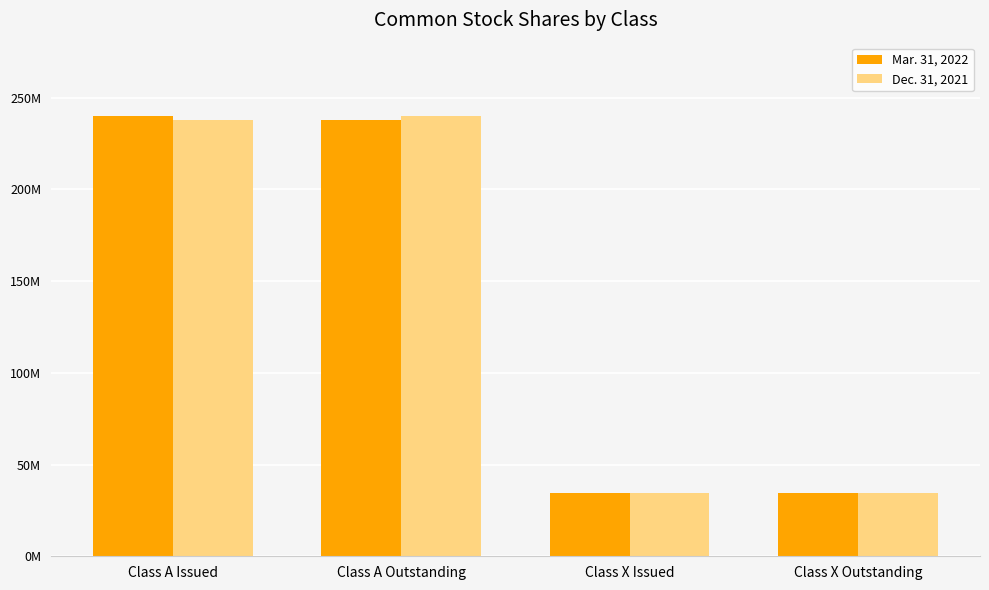

Are the bars horizontal?

No